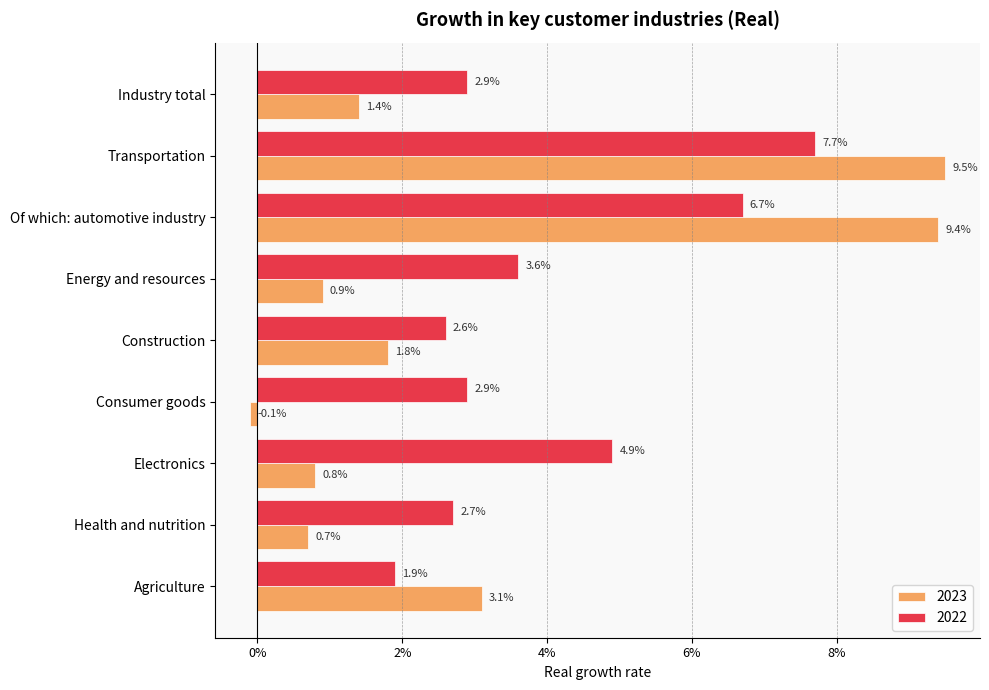

Which category has the highest value across all series?

Transportation